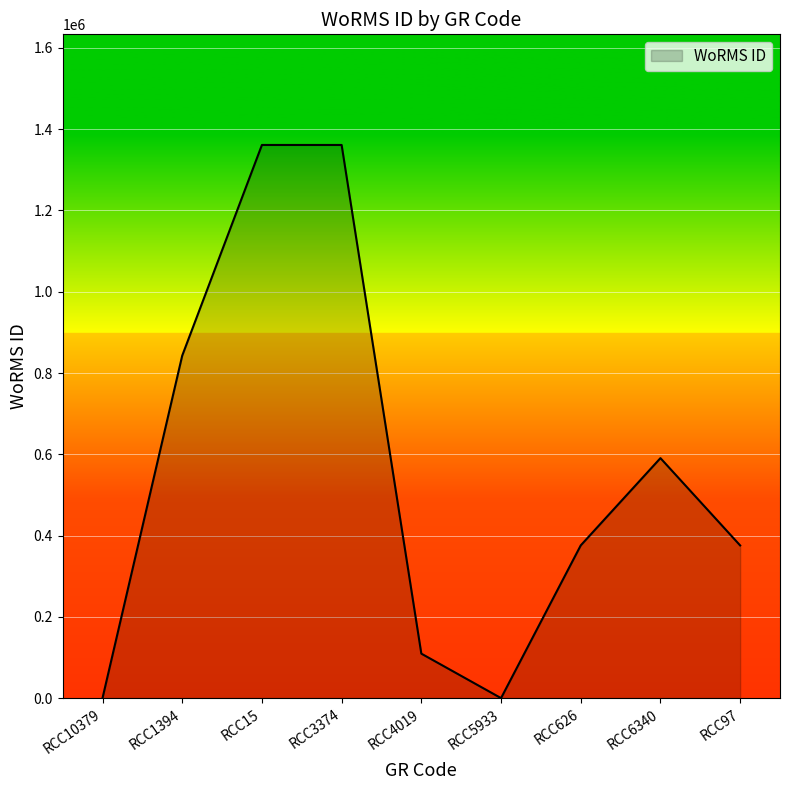

What is the sum of all values?

5016541